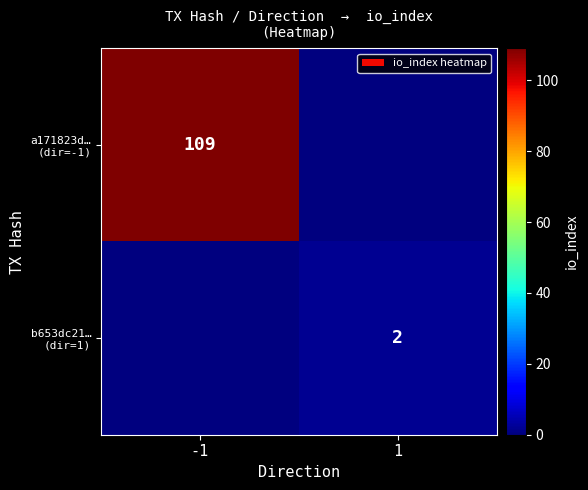

True or false: a171823d… (dir=-1) has a value of 0 at 1.

True